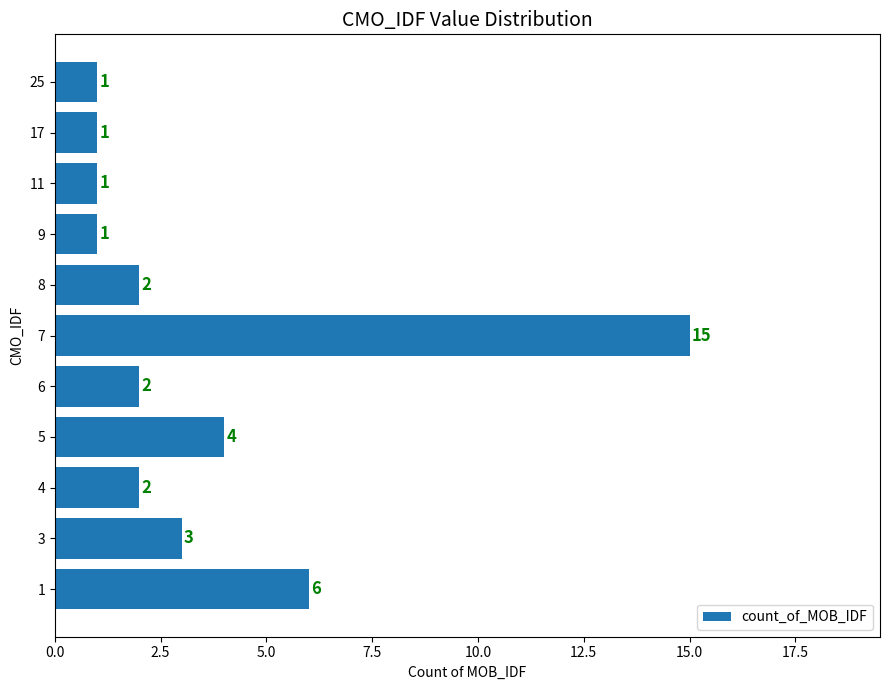

Read the value at 5.

4